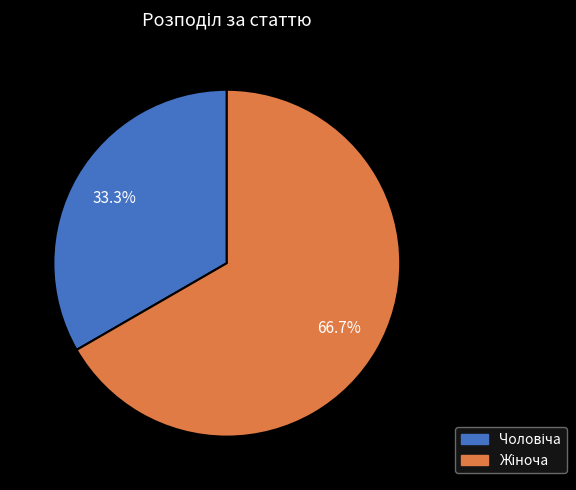

To the nearest percent, what is the average slice percentage?

50%